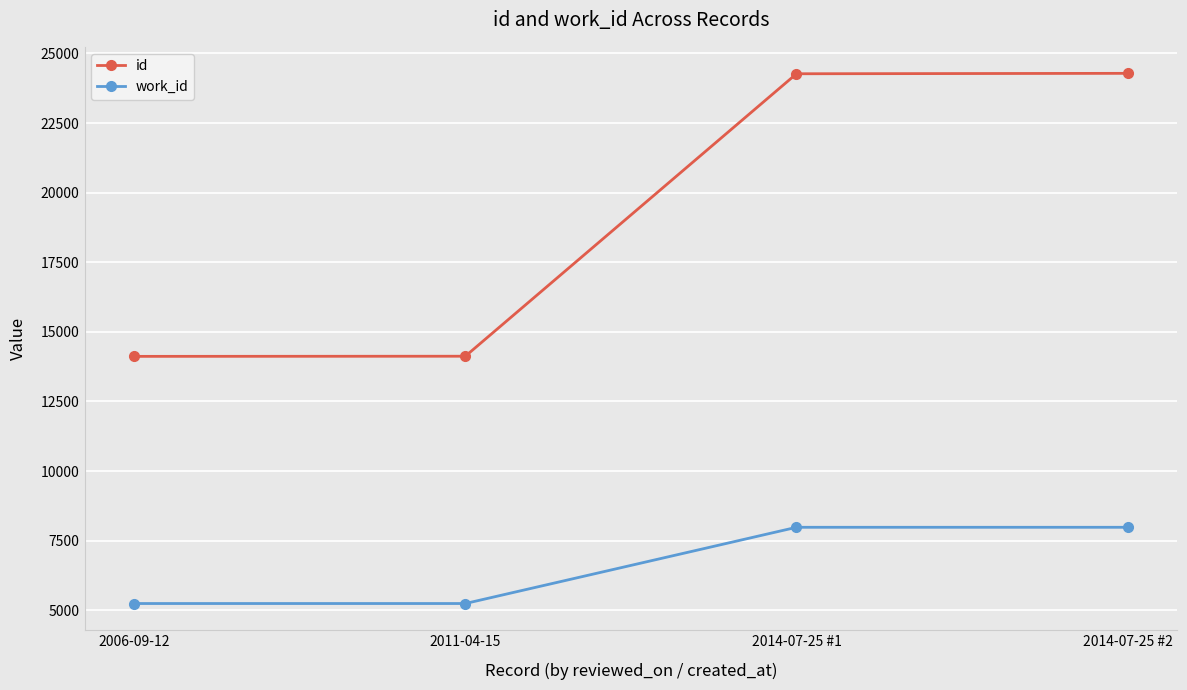

Which series has the widest spread of values?

id